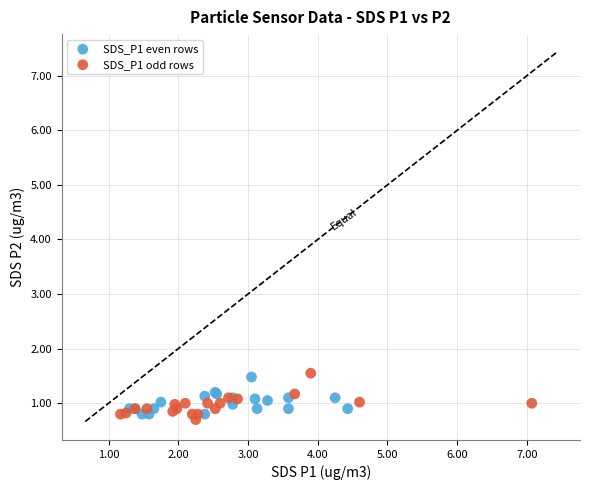

What are all the series names shown in the legend?

SDS_P1 even rows, SDS_P1 odd rows